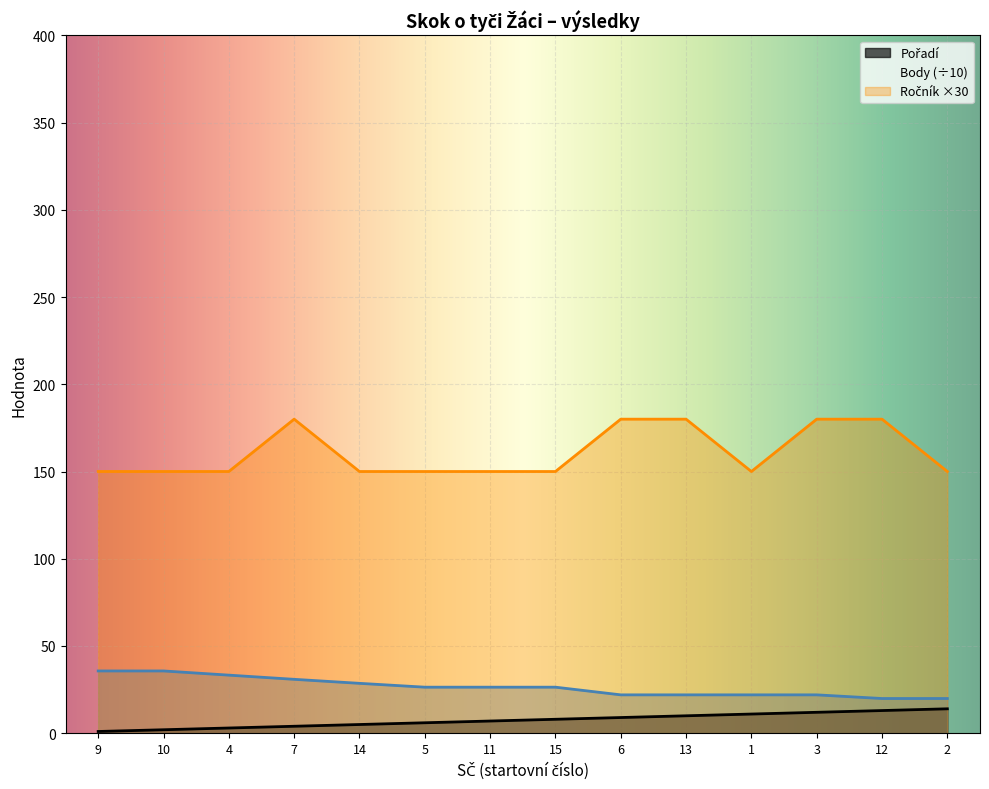

True or false: Ročník and Body cross at least once.

False